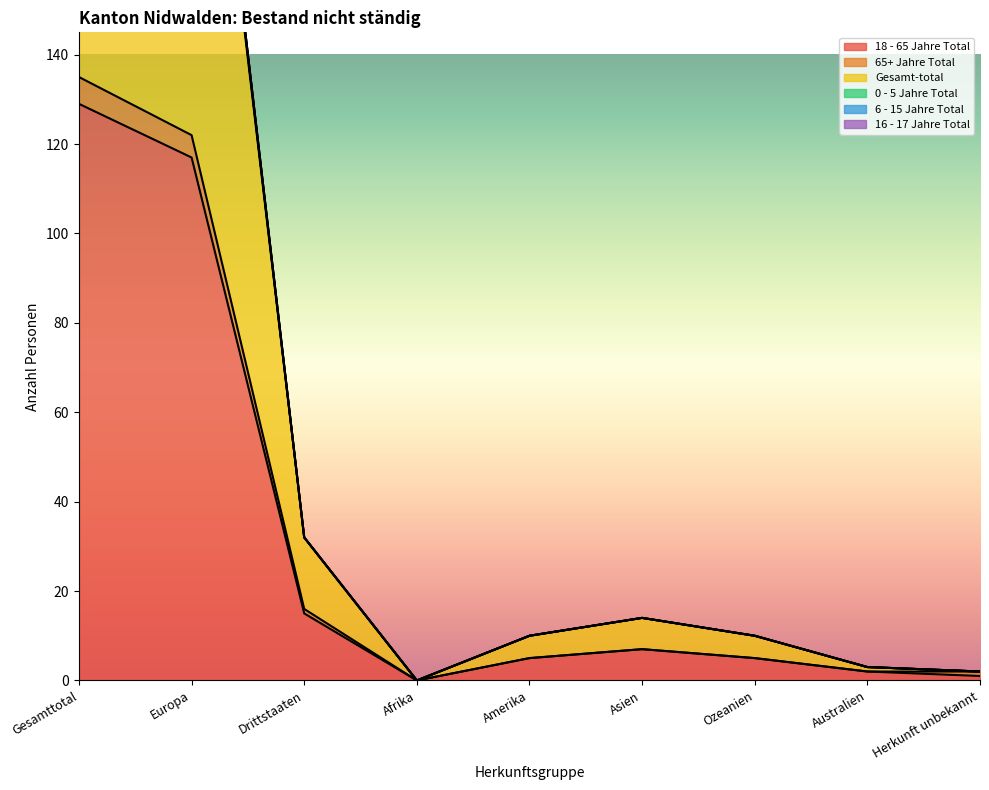

Does the chart display data point markers on the line(s)?

No